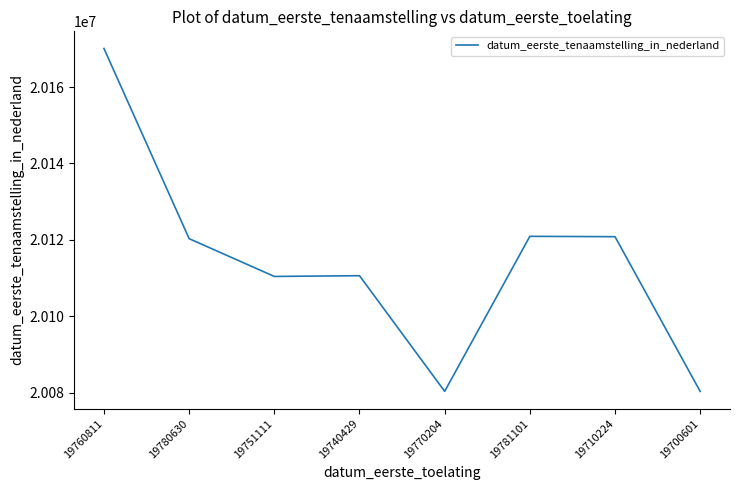

What is the maximum value shown in the chart?

20170120